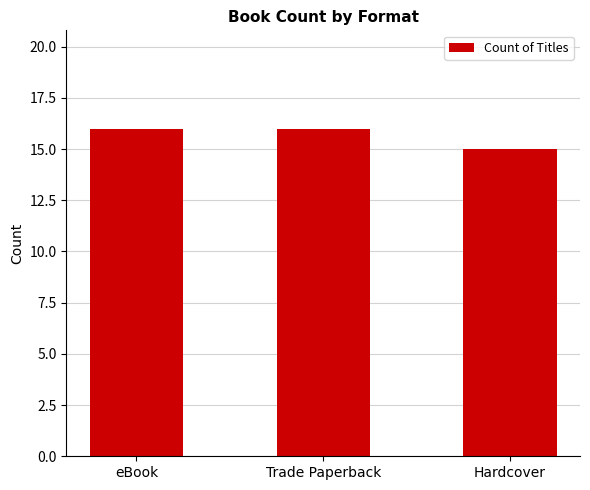

Reading left to right, list all the values displayed in this chart.

16	16	15